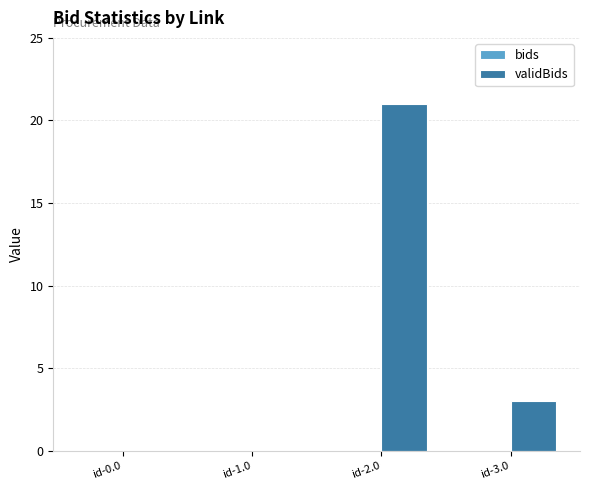

What is the greatest value displayed?

21